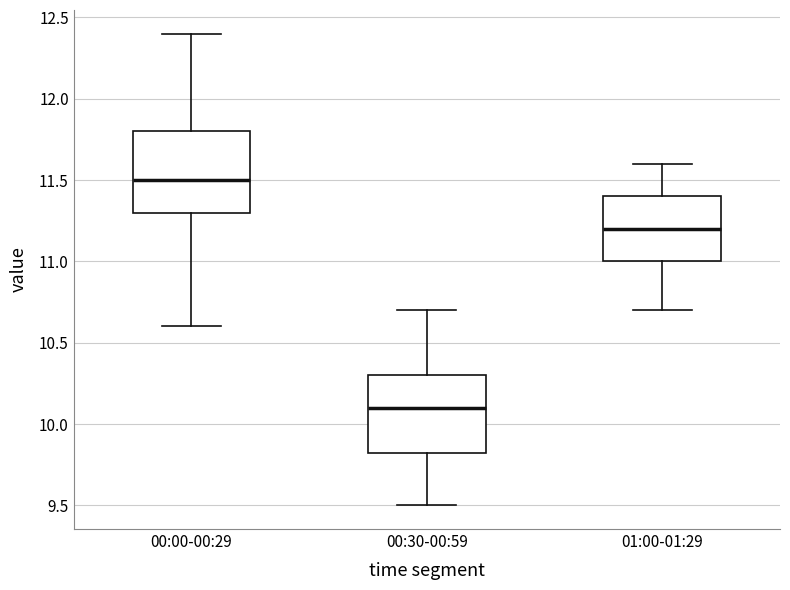

Where does the upper whisker of the box for 00:30-00:59 end on the y-axis? The values are not printed on the chart, so give them approximately, as read against the axis.

10.70